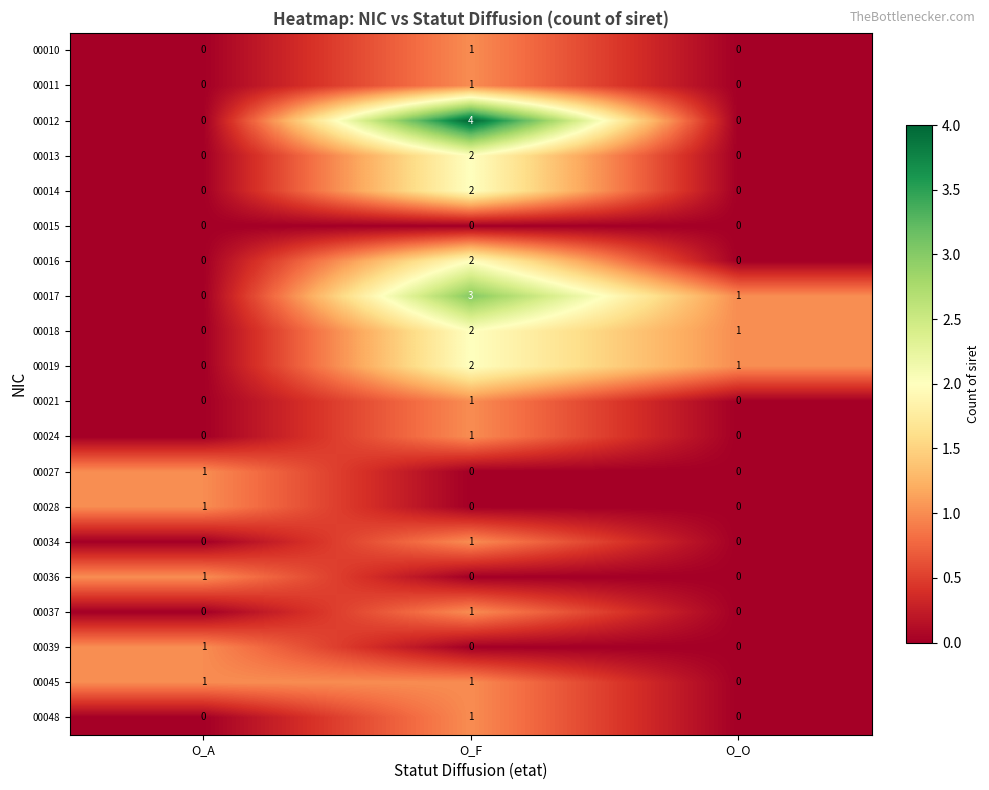

True or false: 00021 has a value of 0 at O_A.

True